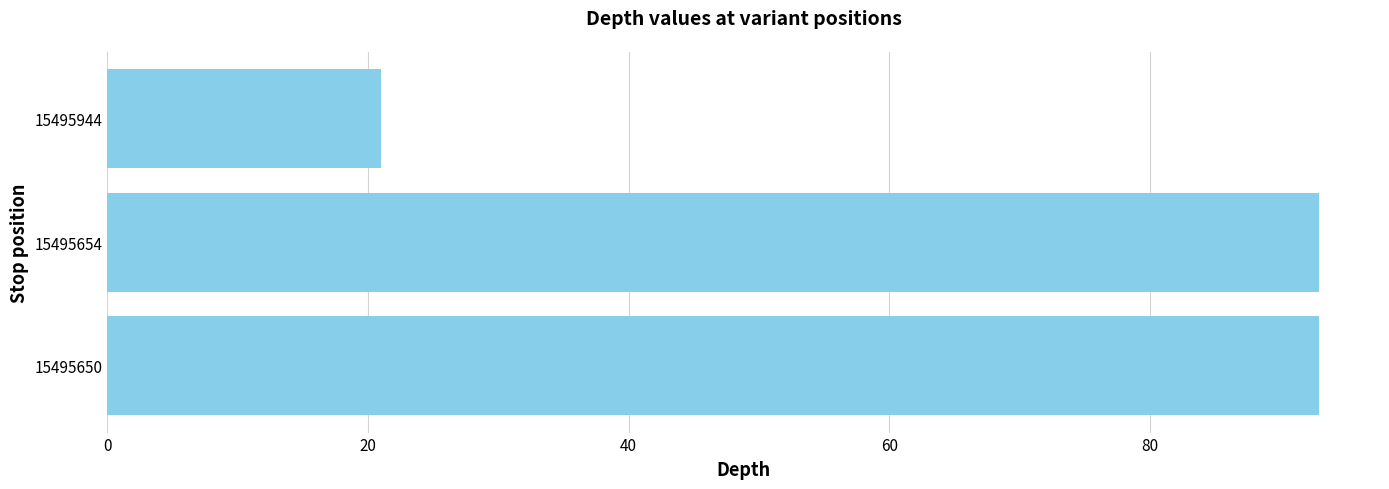

Reading bottom to top, list all the values displayed in this chart.

93	93	21